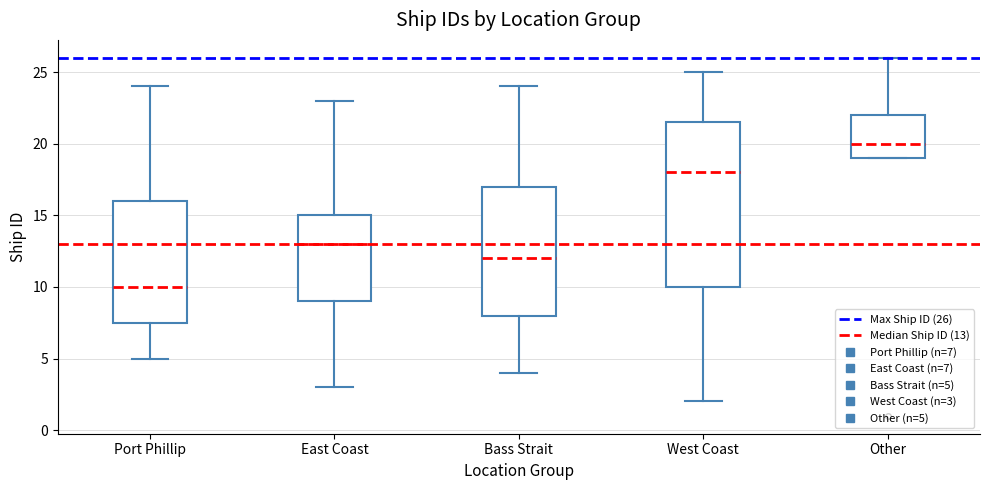

Comparing the boxes themselves (not the whiskers), which one is the tallest?

West Coast